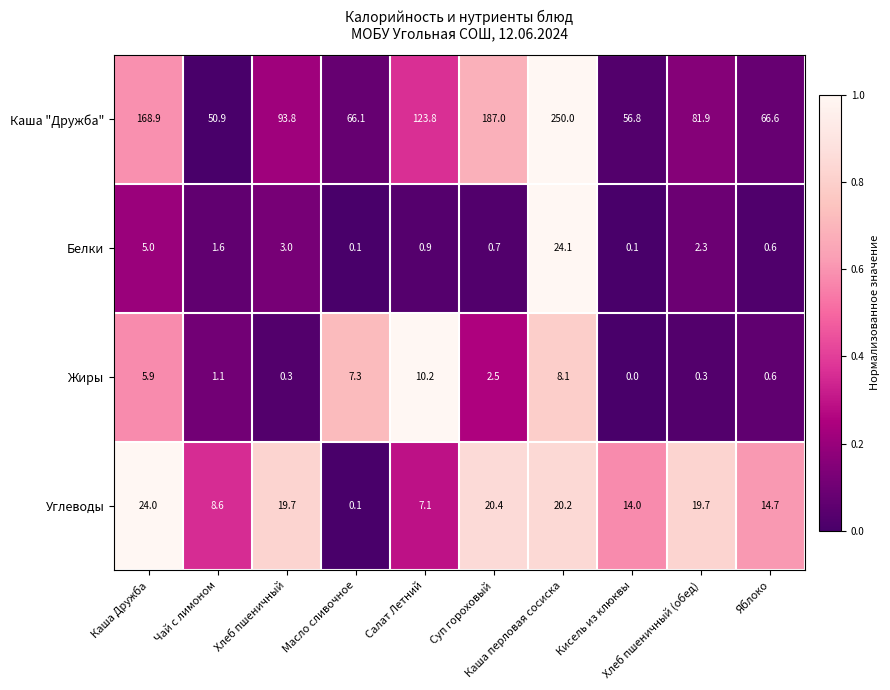

What is the difference between the maximum and minimum values in the Белки series?

24.0